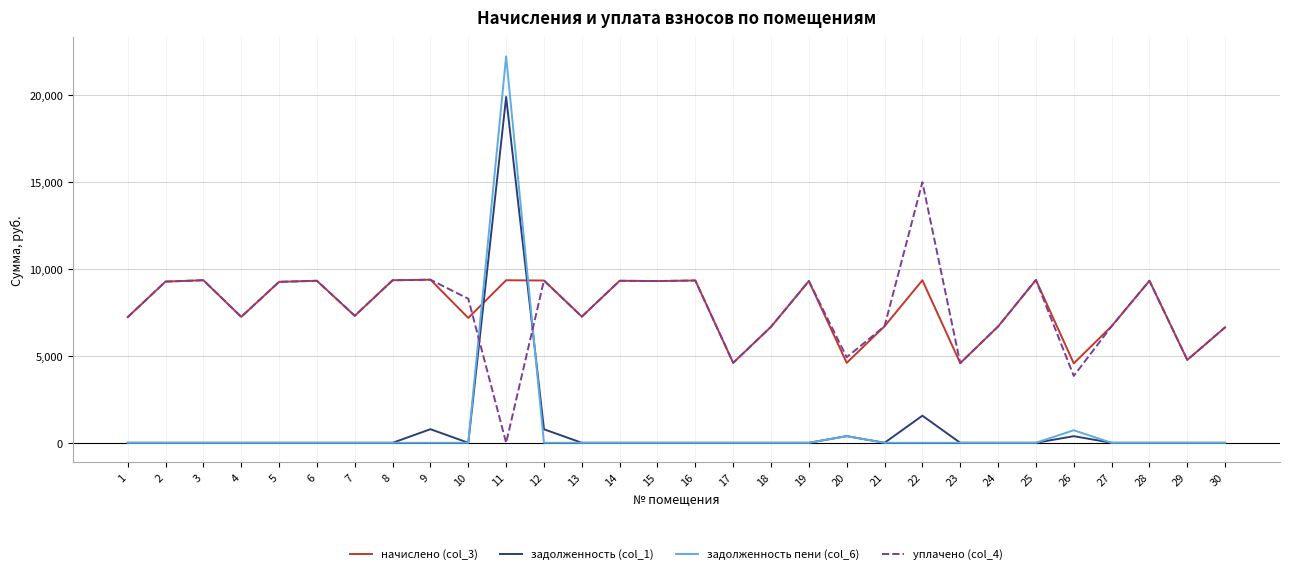

Is this an area chart (filled region under the line)?

No